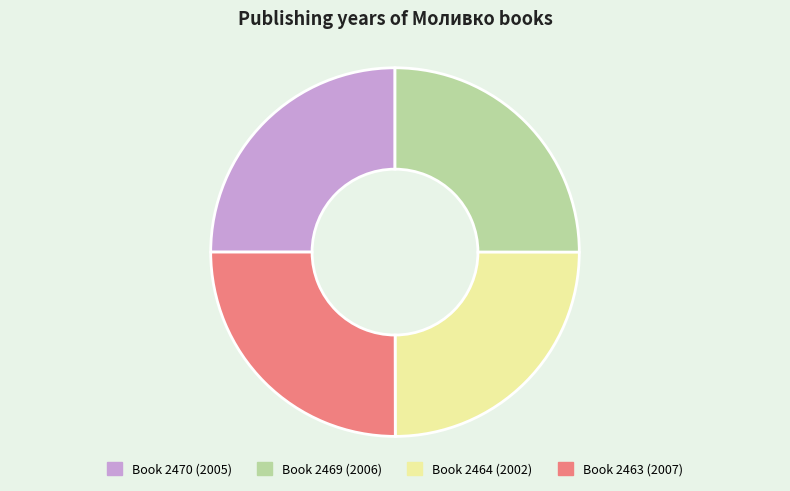

Is there any slice that represents more than half of the pie?

No